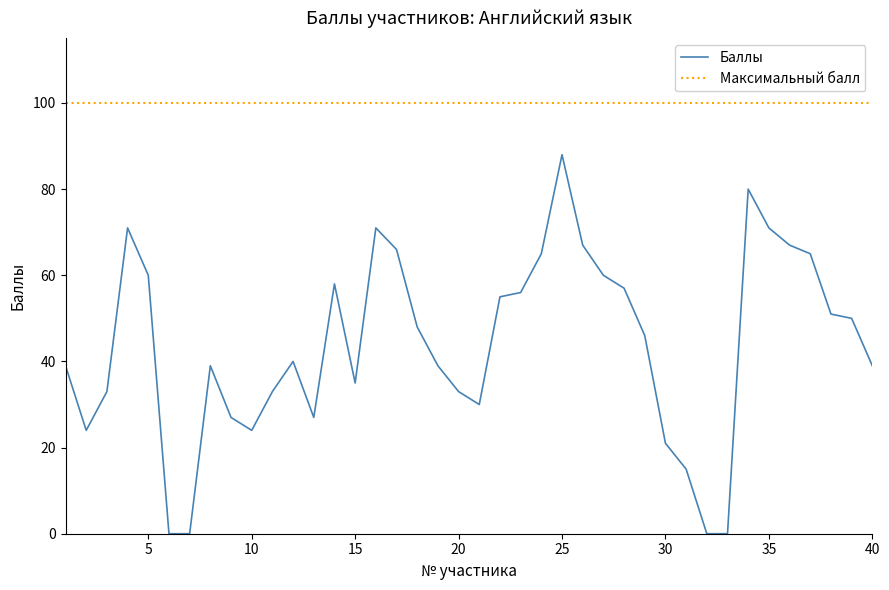

Which series has the largest total across all categories?

Максимальный балл